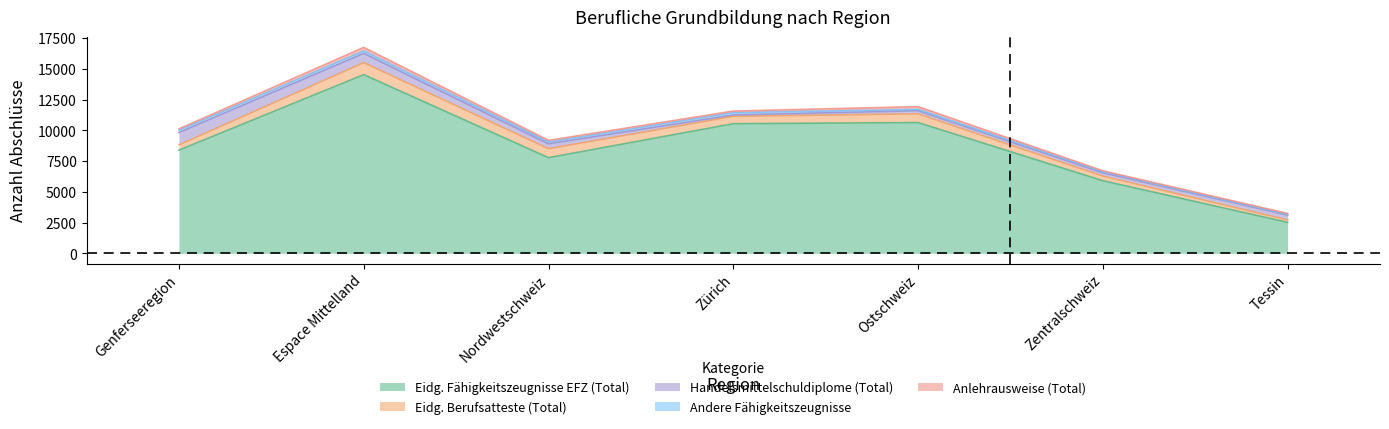

What position from the left is Tessin?

7